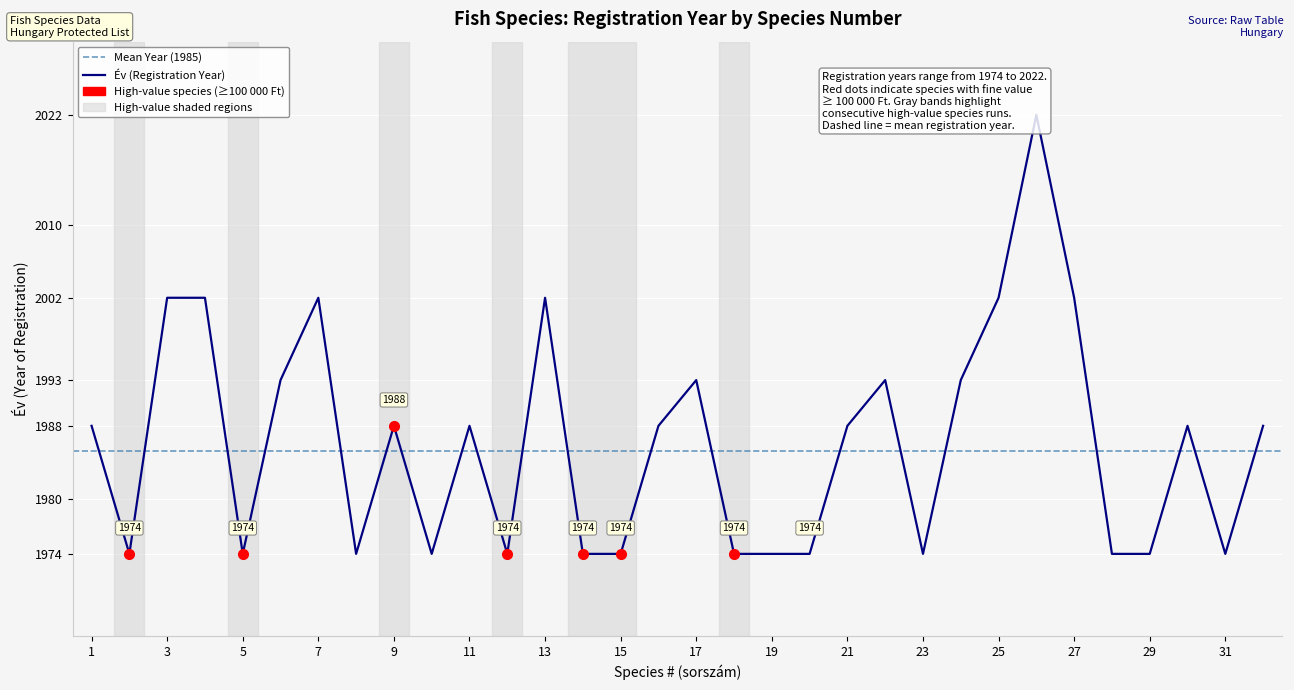

Is it true that the value at 24 is 2976?

False